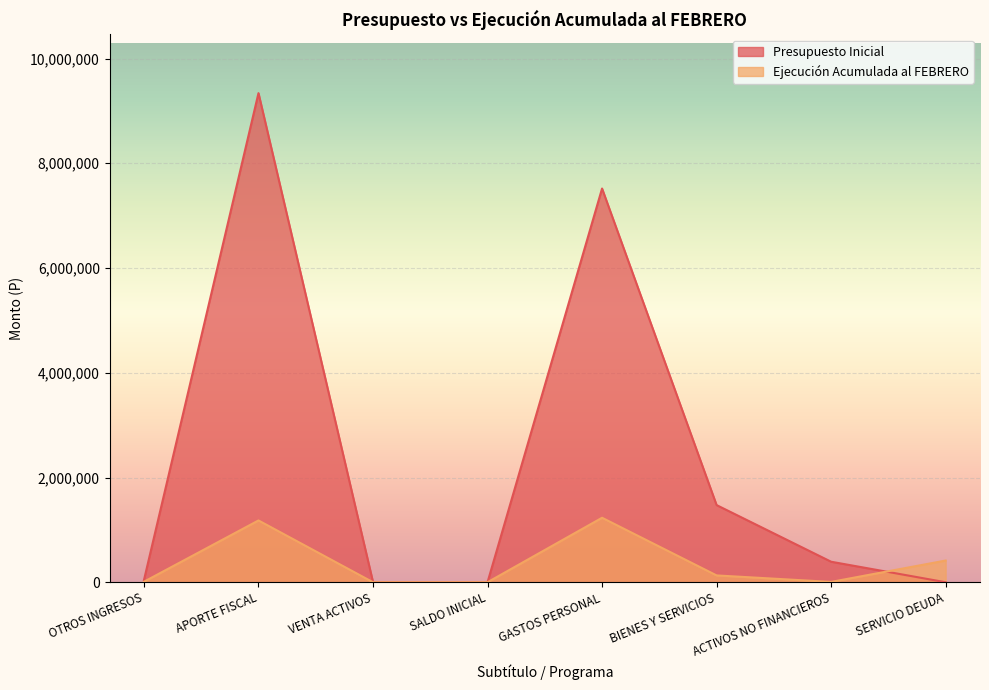

Where does the Ejecución Acumulada al FEBRERO series first go above 130233?

APORTE FISCAL